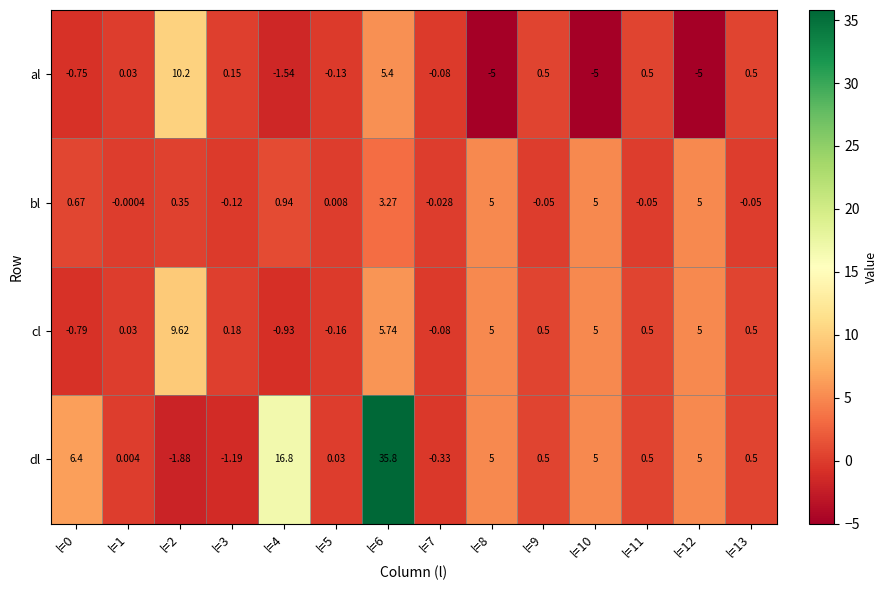

Which series has the largest range (max minus min)?

dl